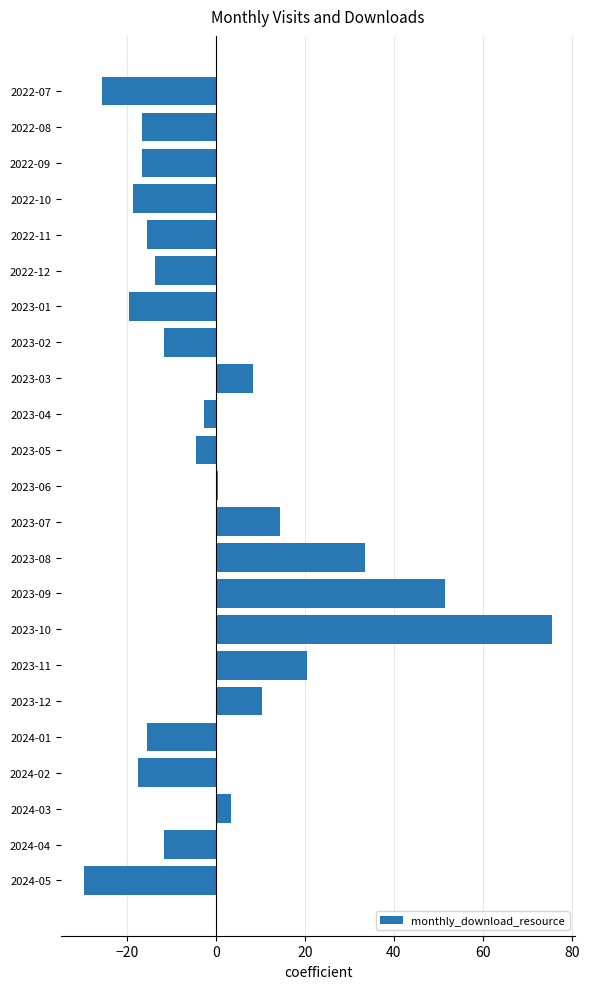

What is the difference between the maximum and minimum values?

105.0